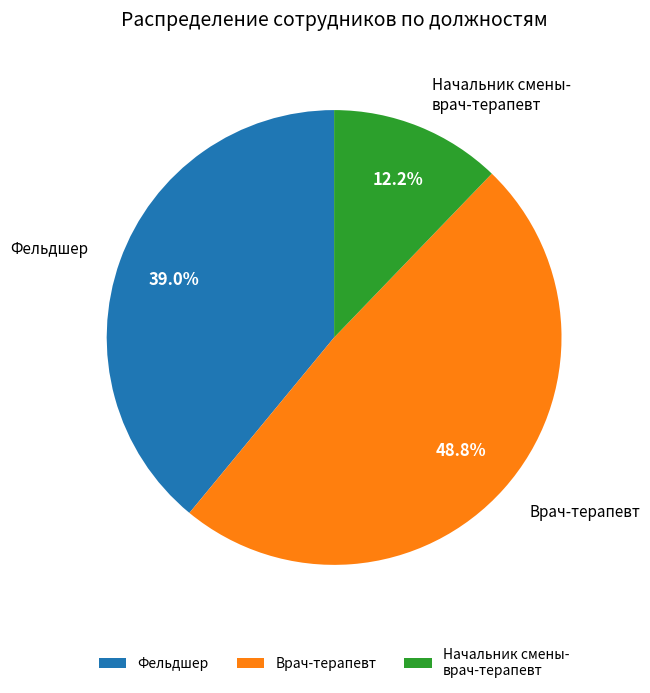

Rank the categories by value from highest to lowest.

Врач-терапевт, Фельдшер, Начальник смены- врач-терапевт